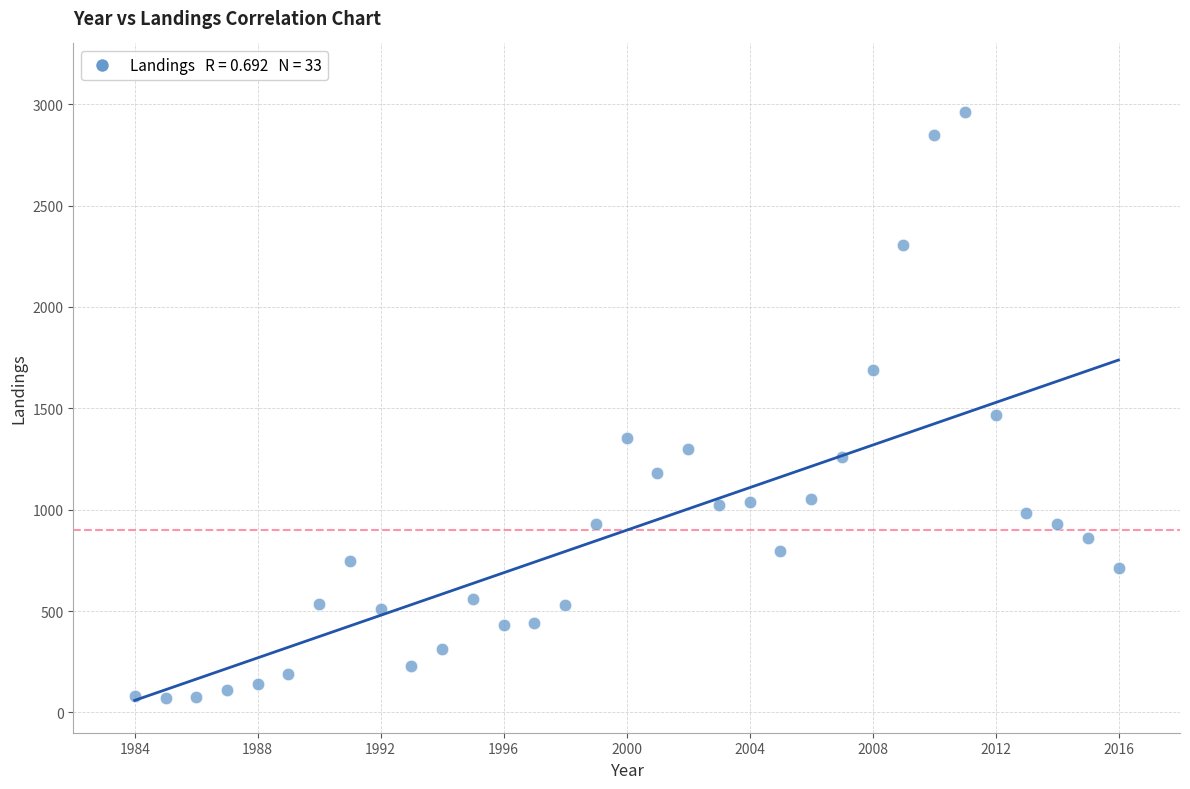

What is the range of Y values (max minus min)?

2892